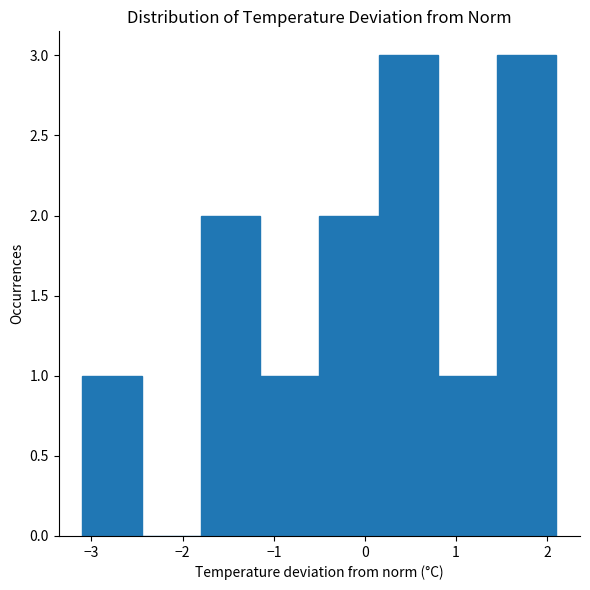

What is the height of the bar covering -1.80 to -1.15 on the x-axis? Neither the bar edges nor the heights are printed on the chart, so give them approximately, as read against the axes.

2